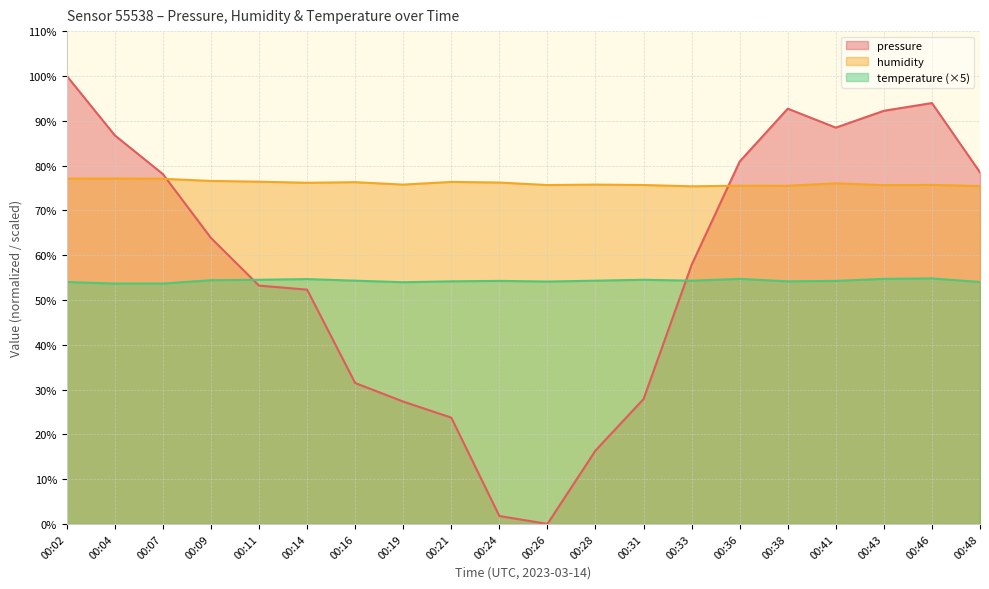

Read the pressure value at 00:41.

88.5